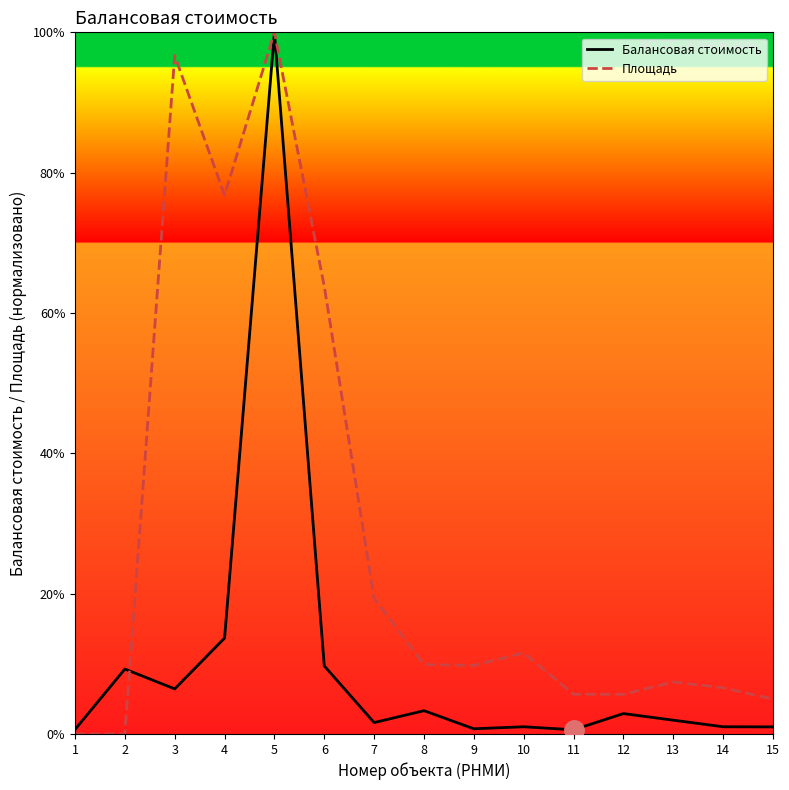

True or false: Балансовая стоимость and Площадь intersect in this chart.

True